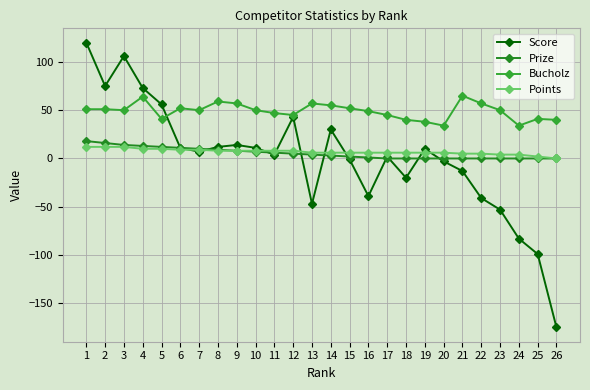

The value of Points at 5 is 4. True or false?

False